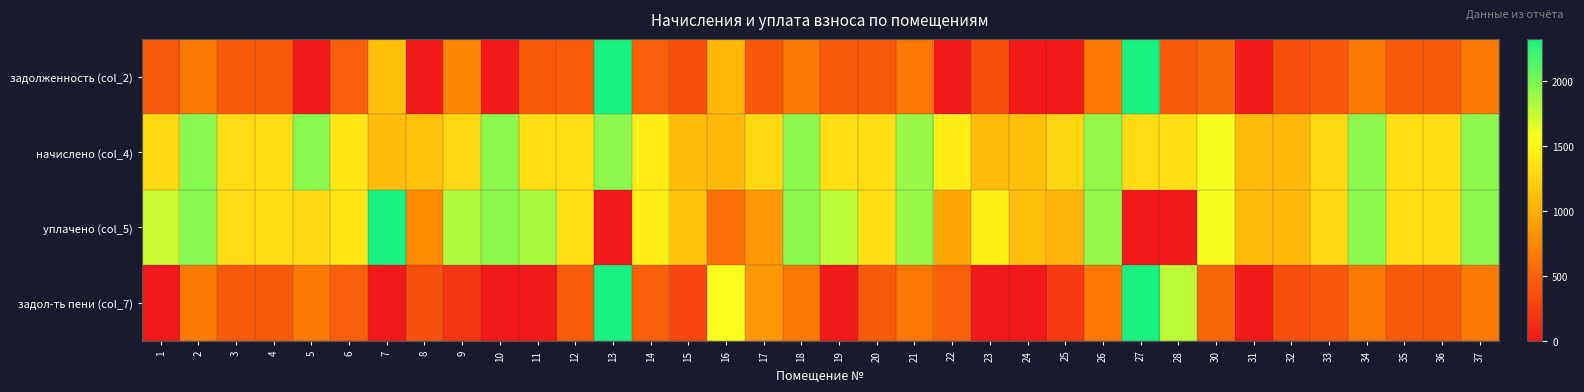

Which series changed the most between 19 and 35?

задол-ть пени (col_7)